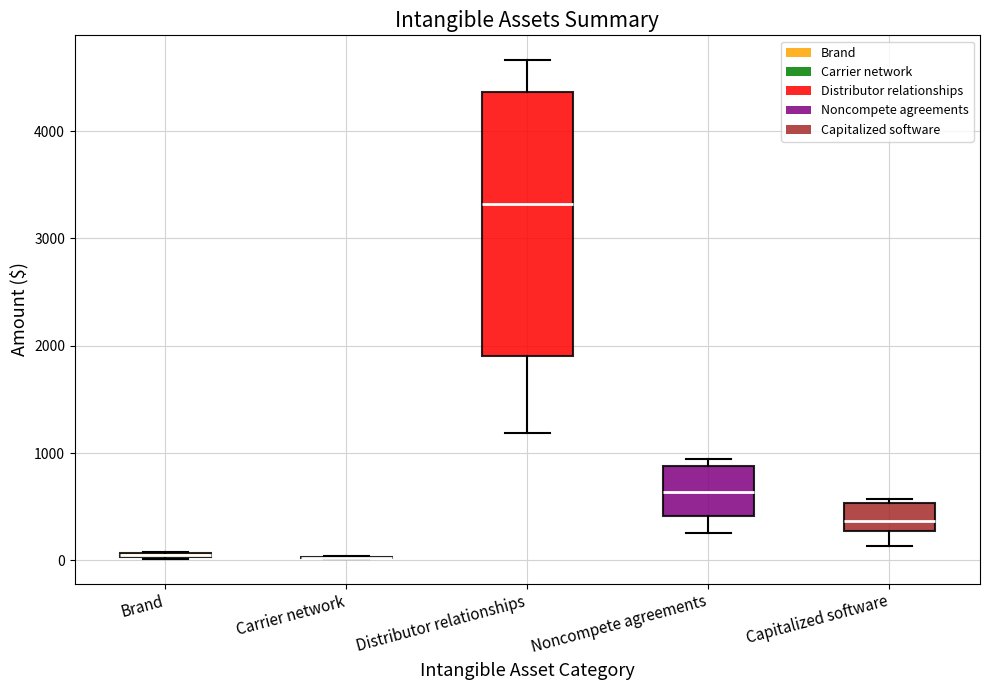

Which box is the tallest, from its lower edge to its upper edge?

Distributor relationships